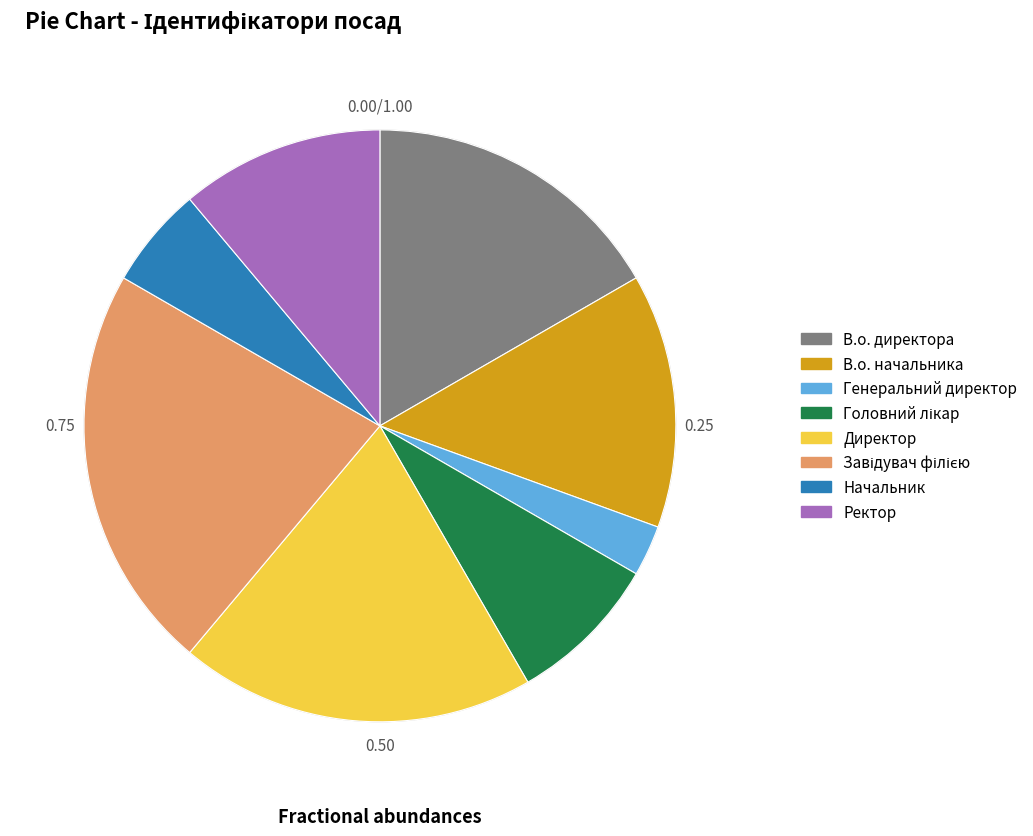

Which slice is the smallest?

Генеральний директор